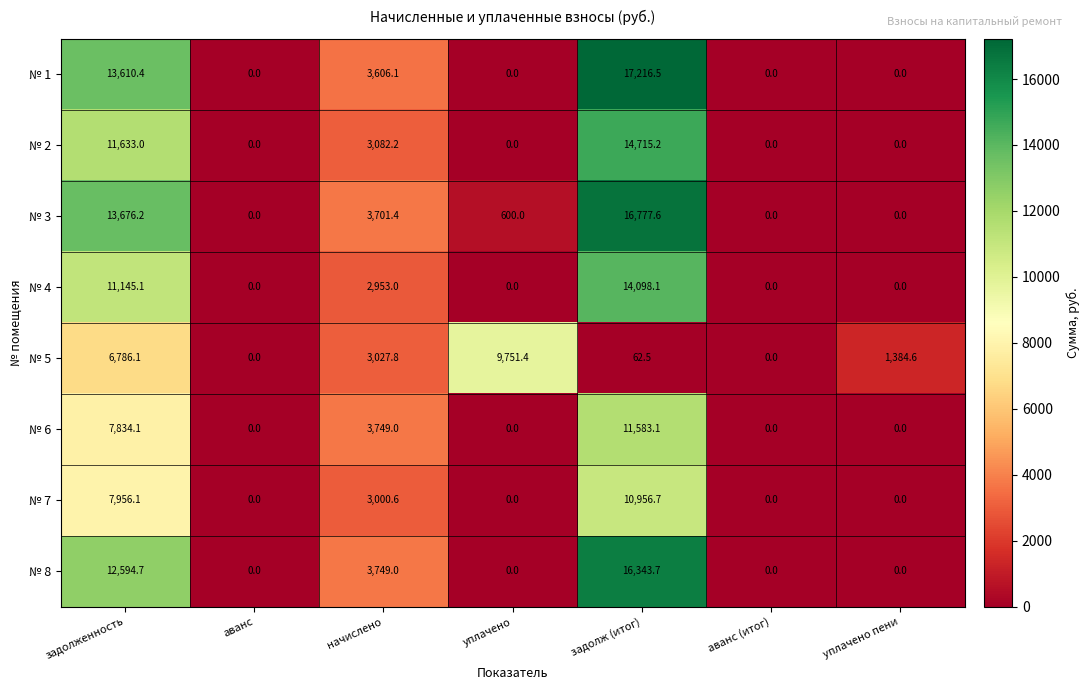

What is the maximum value for № 1?

17216.5